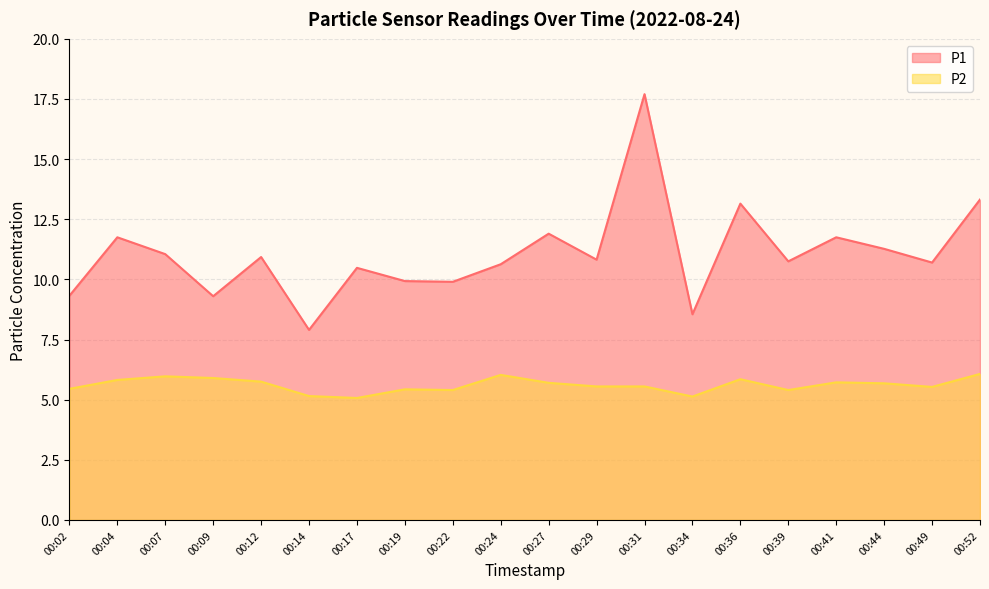

How many lines are shown in the chart?

2